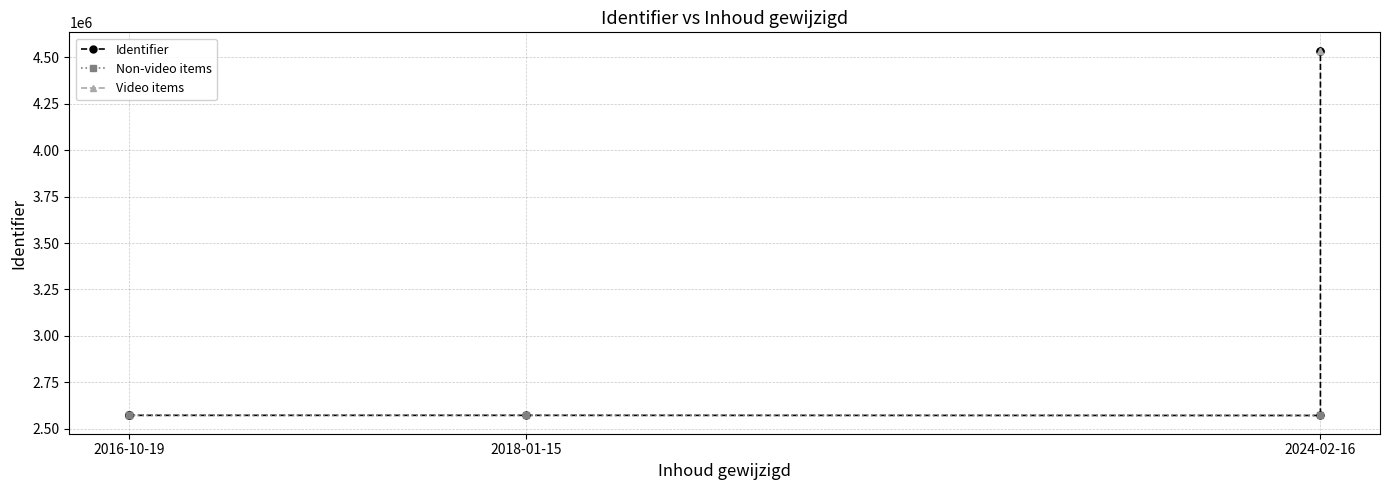

What is the maximum value shown in the chart?

4535201